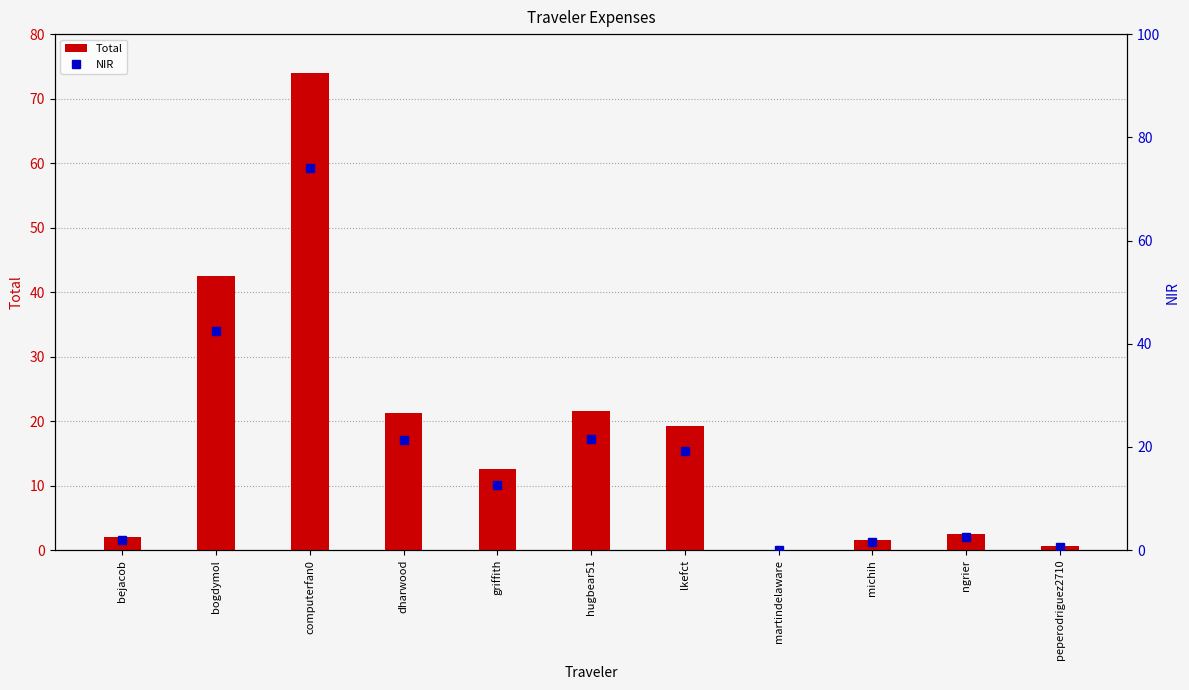

Are the bars grouped side by side (vs. stacked)?

Yes